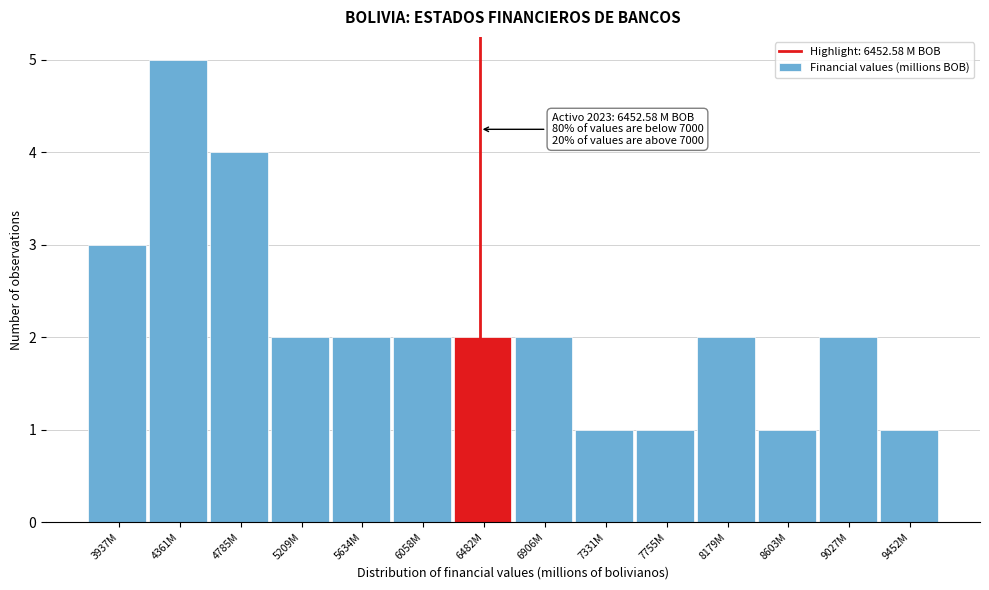

Reading left to right, list all the values displayed in this chart.

3	5	4	2	2	2	2	2	1	1	2	1	2	1